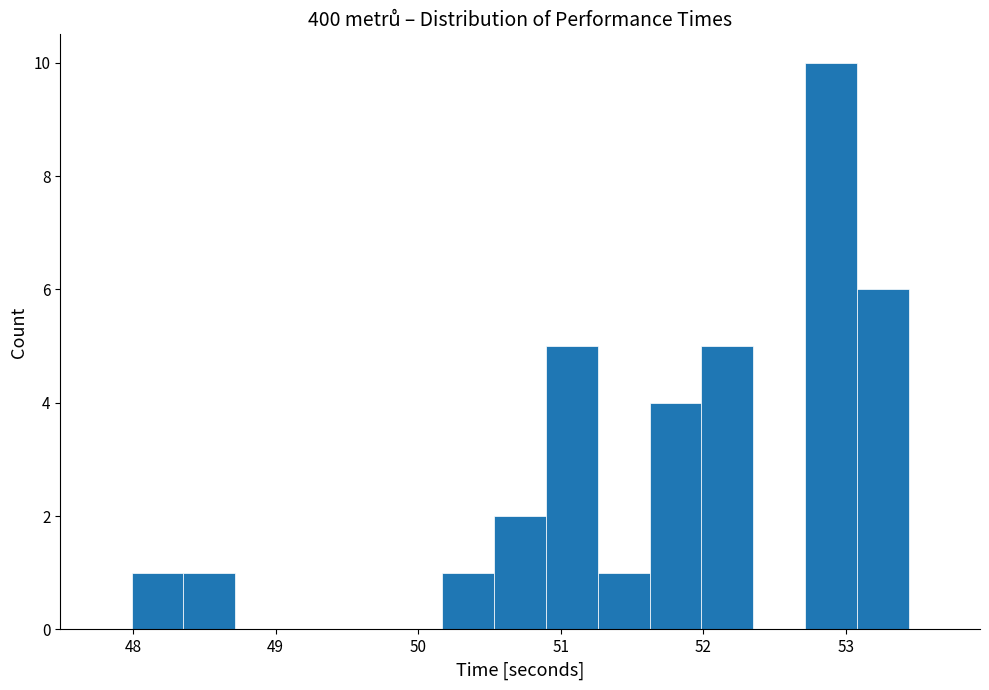

Around what value on the x-axis is the tallest bar? Give the approximate position of its centre, as read against the axis.

52.9